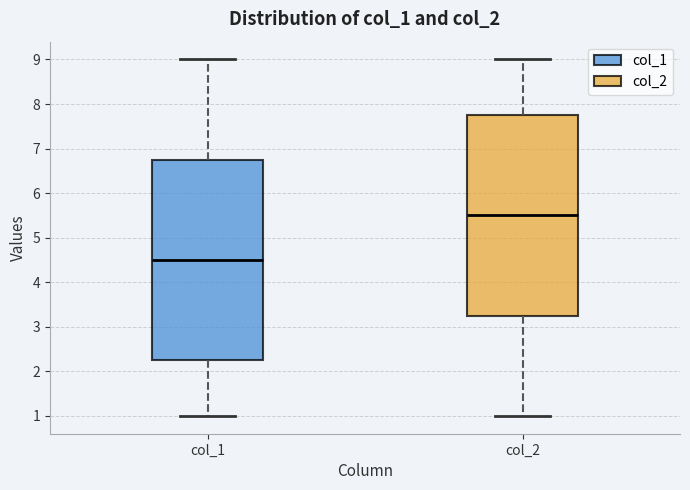

Reading left to right, read every box against the y-axis: the position of its median line, the range the box covers, and the ends of its whiskers. The values are not printed on the chart, so give them approximately, as read against the axis.

col_1: median 4.5, box 2.3 to 6.8, whiskers 1.0 to 9.0
col_2: median 5.5, box 3.3 to 7.8, whiskers 1.0 to 9.0